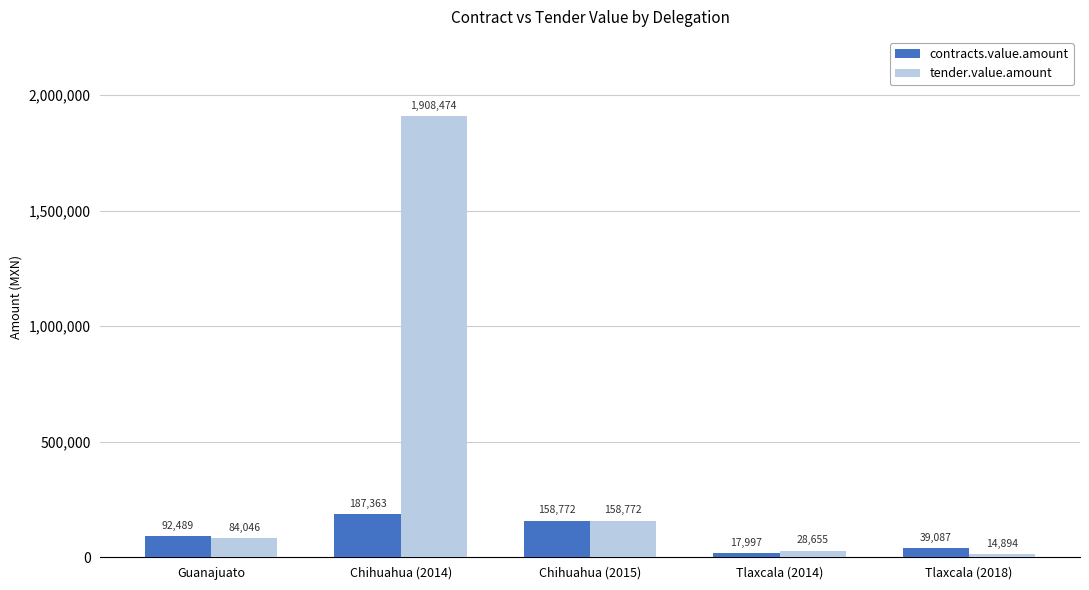

What is the highest value of the tender.value.amount series?

1908473.8